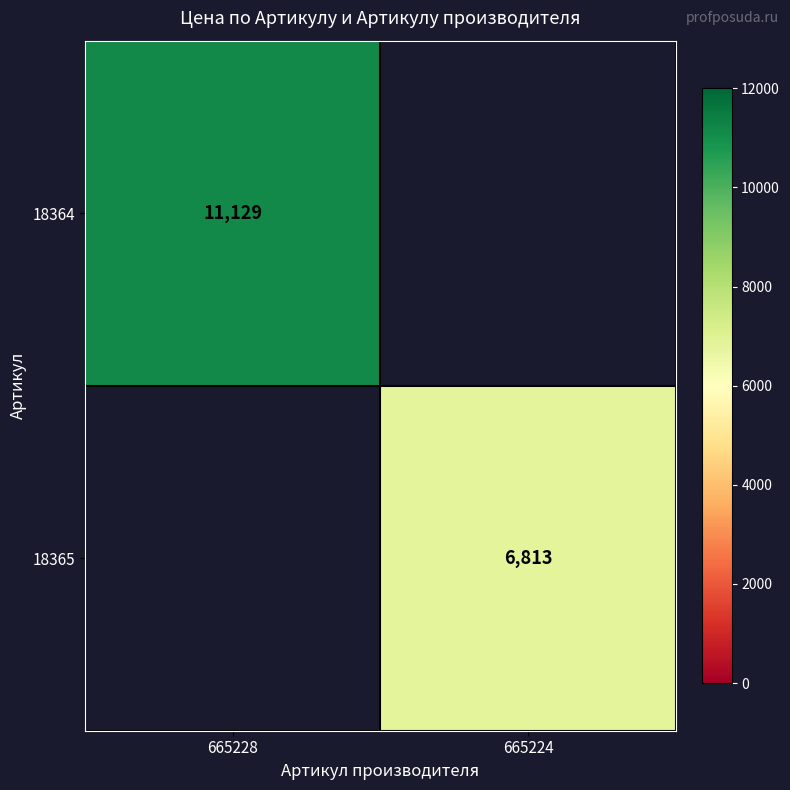

True or false: 18364 has a value of 6445 at 665228.

False